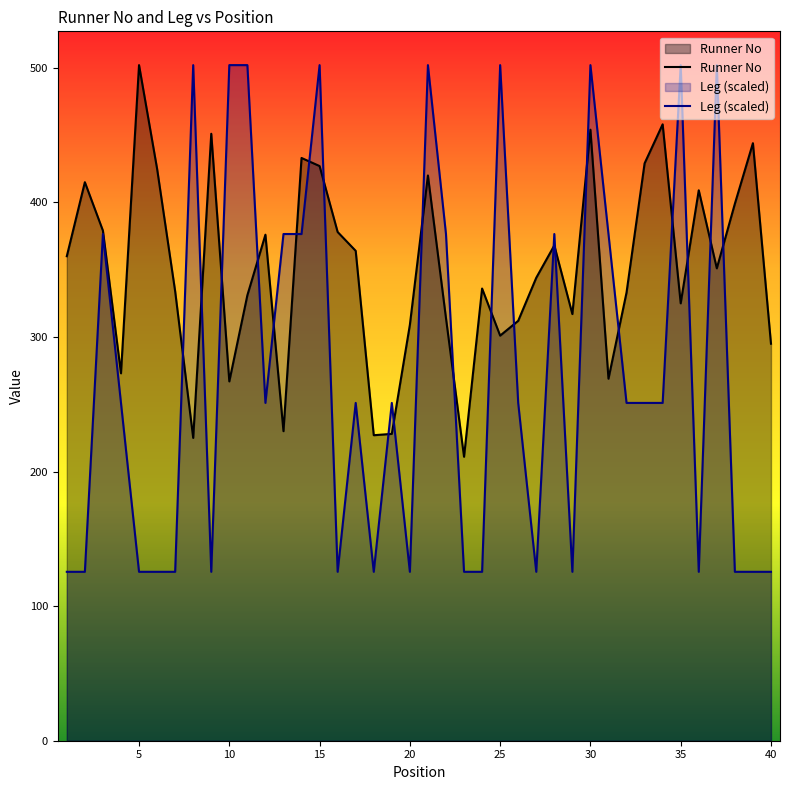

How many lines are shown in the chart?

2